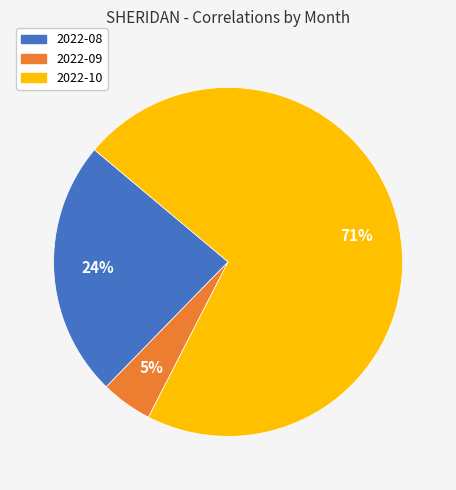

True or false: 2022-08 accounts for 30% of the total.

False